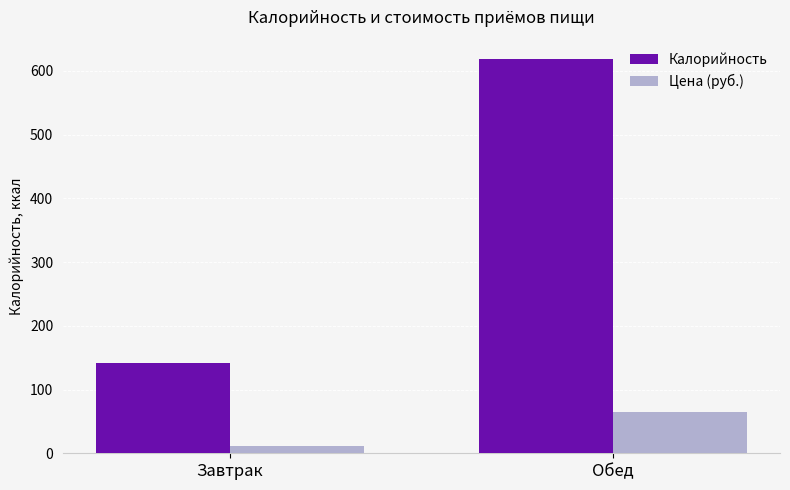

List the labels in order of Цена (руб.) value, largest first.

Обед, Завтрак